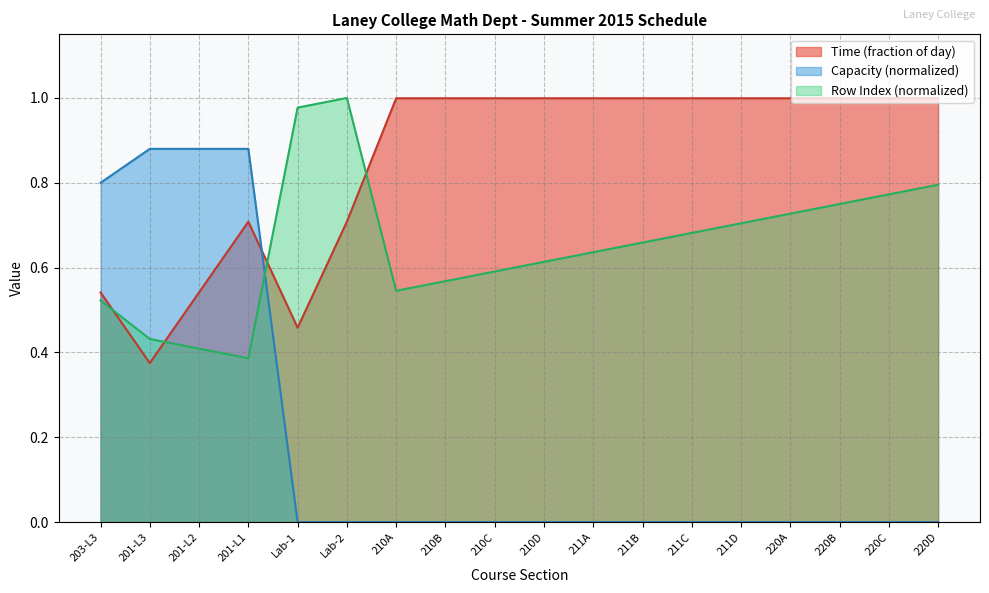

How many series are shown in this chart?

3